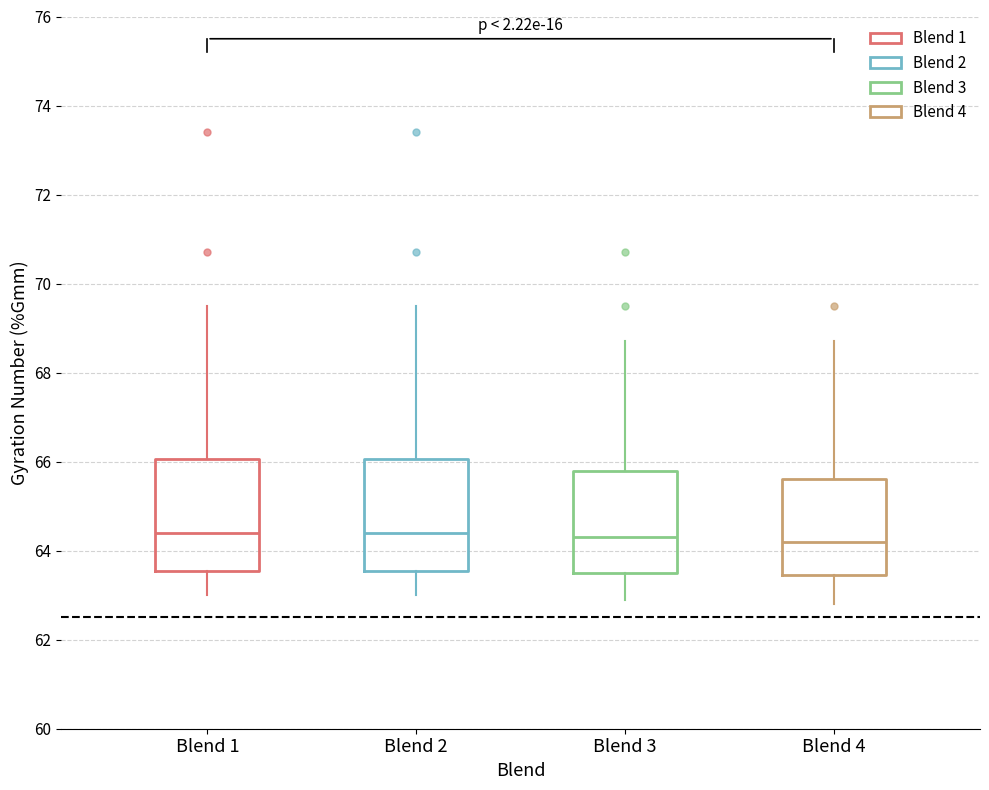

Reading left to right, transcribe this box plot: for each box, give where its median line is, the range the box spans, and where its two whiskers end, as read against the y-axis. The values are not printed on the chart, so give them approximately, as read against the axis.

Blend 1: median 64.4, box 63.6 to 66.0, whiskers 63.0 to 69.6
Blend 2: median 64.4, box 63.6 to 66.0, whiskers 63.0 to 69.6
Blend 3: median 64.4, box 63.6 to 65.8, whiskers 63.0 to 68.8
Blend 4: median 64.2, box 63.4 to 65.6, whiskers 62.8 to 68.8